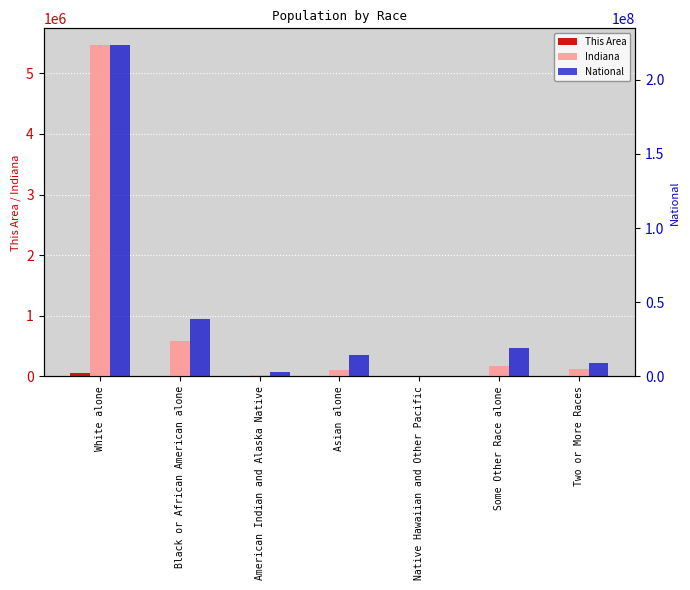

What is the difference between the maximum and minimum values in the This Area series?

55680